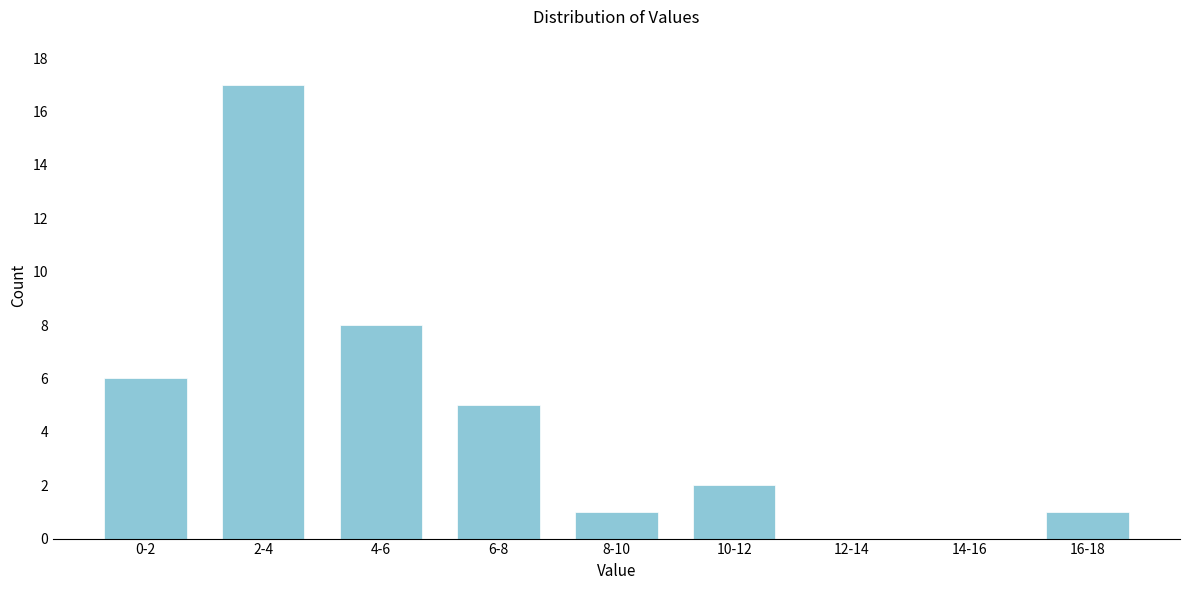

Reading left to right, what are all the values shown in this chart?

0-2=6	2-4=17	4-6=8	6-8=5	8-10=1	10-12=2	12-14=0	14-16=0	16-18=1